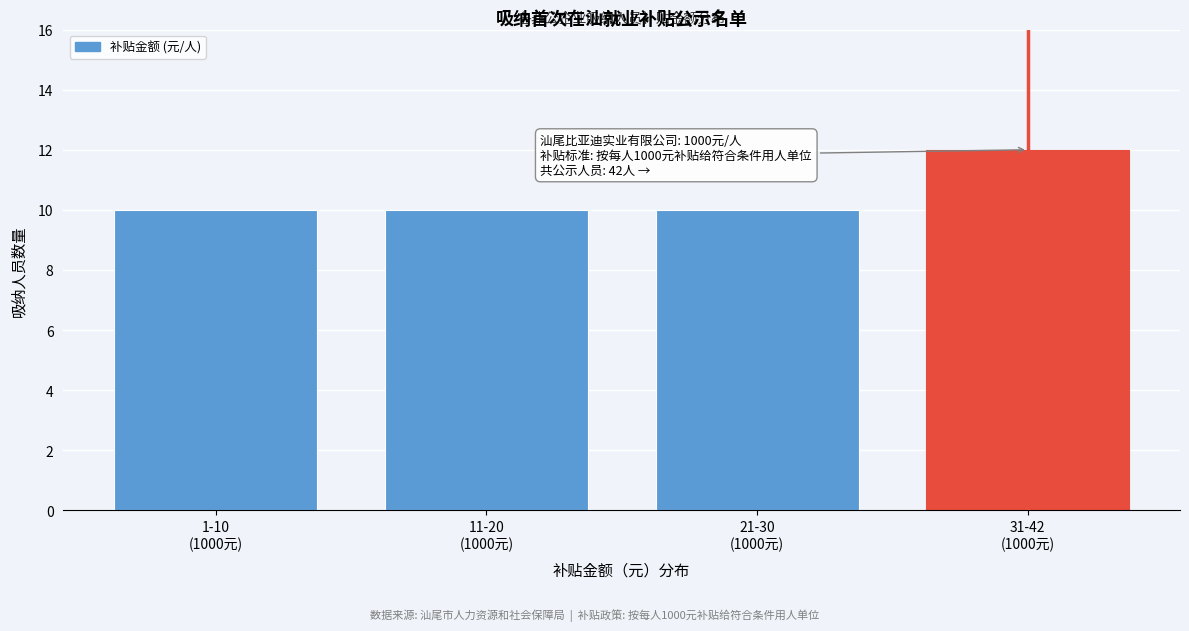

Reading left to right, list all the values displayed in this chart.

10	10	10	12